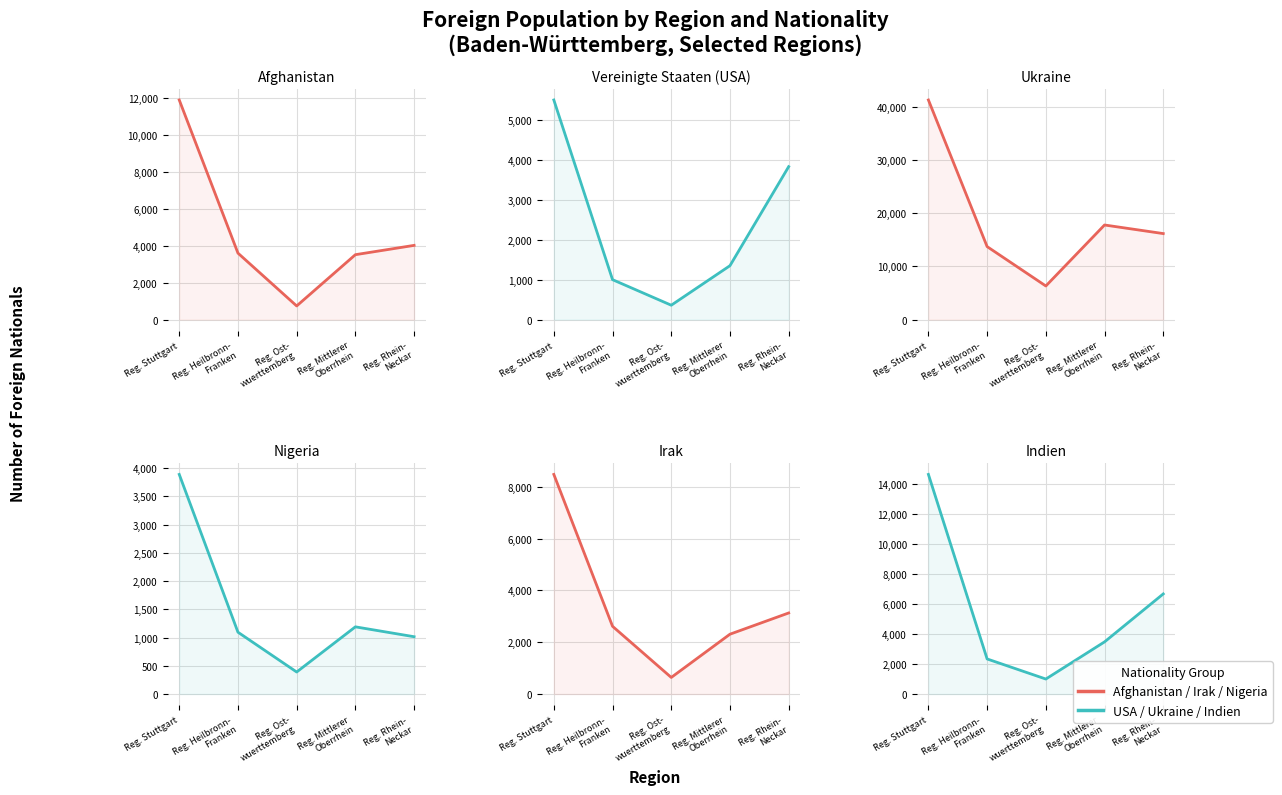

What is the sum of the Afghanistan values at Reg. Stuttgart and Reg. Rhein-
Neckar?

15935